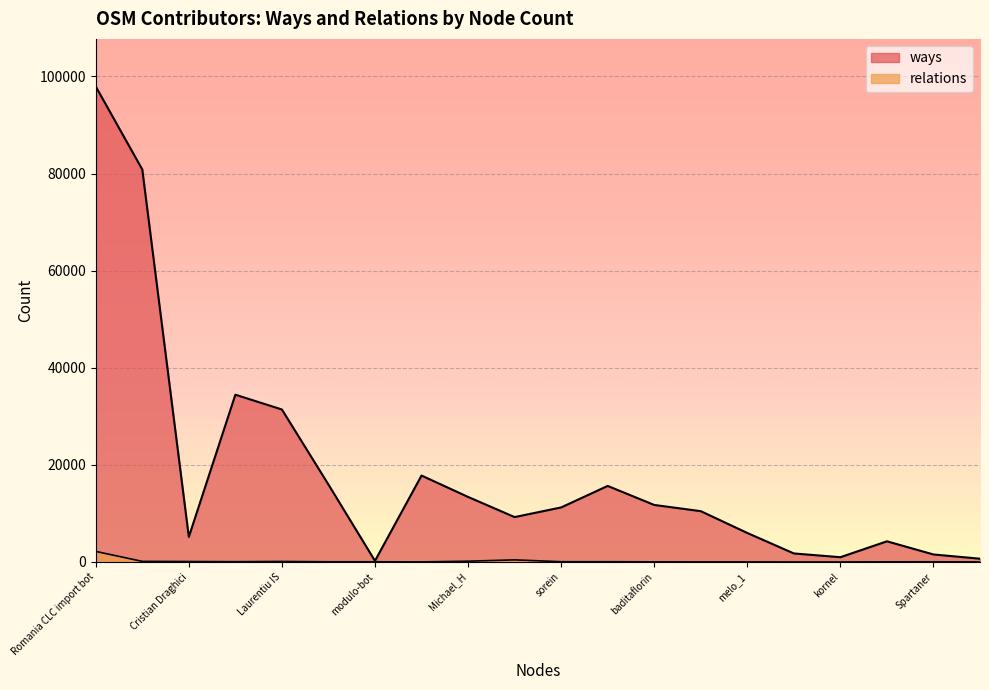

The value of ways at baditaflorin is 11745. True or false?

True